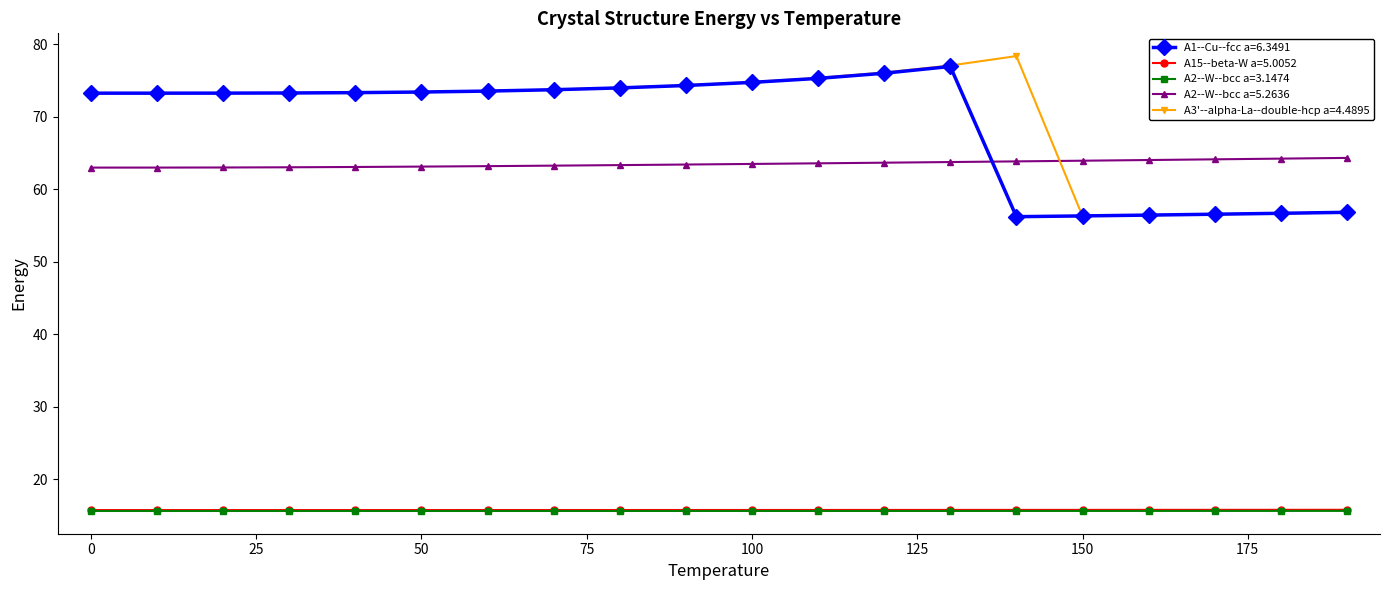

How many categories are shown in the chart?

20